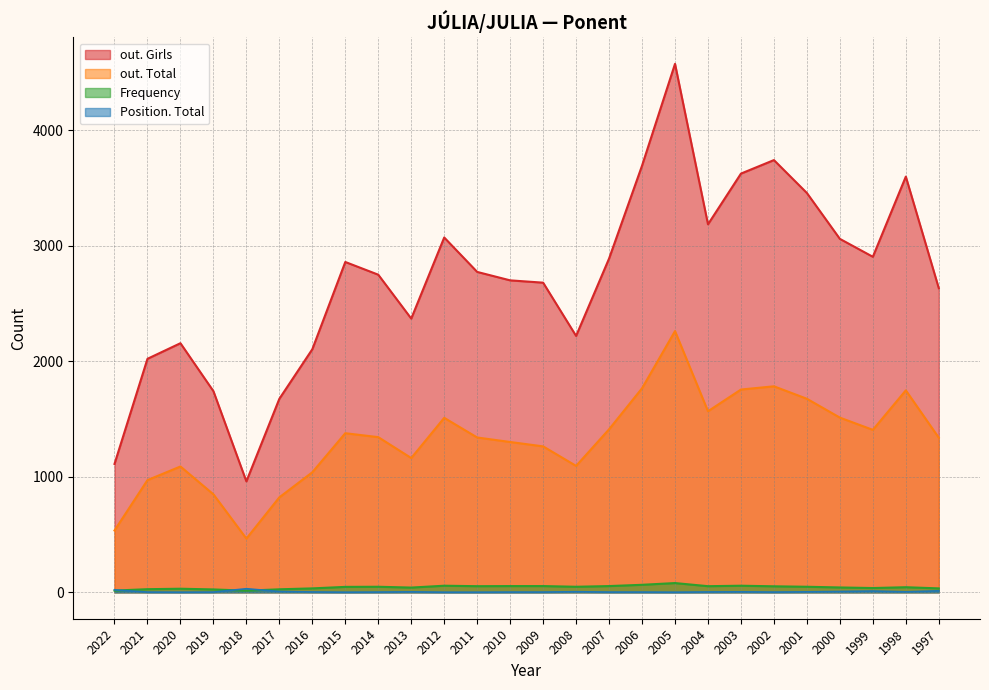

At how many categories does at least one series exceed 888?

26